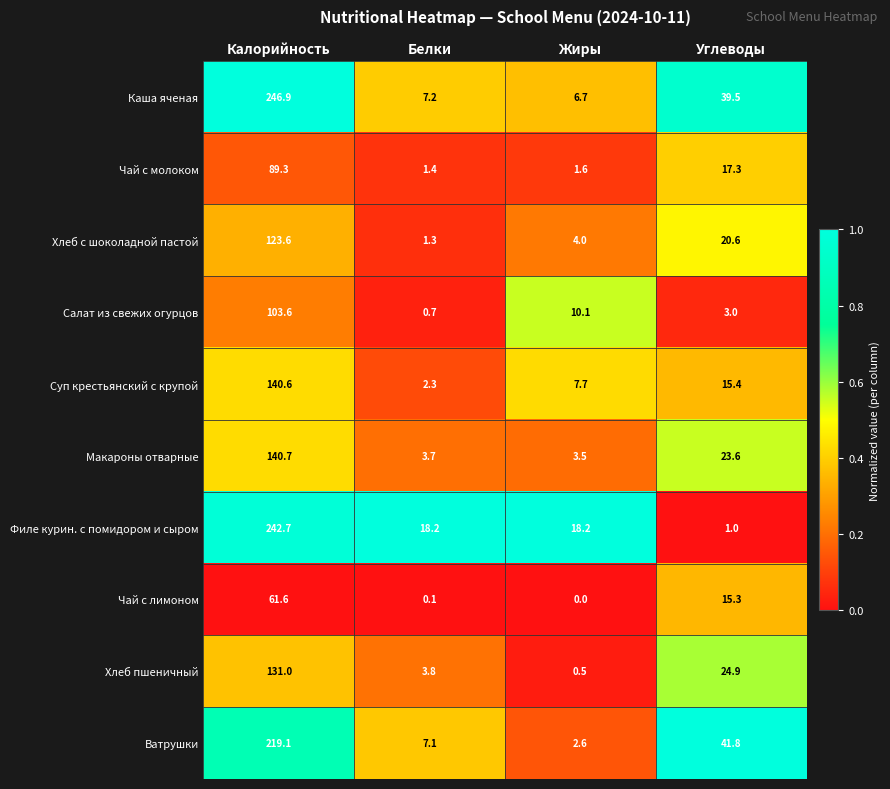

Between Калорийность and Белки, which series saw the biggest shift?

Каша яченая